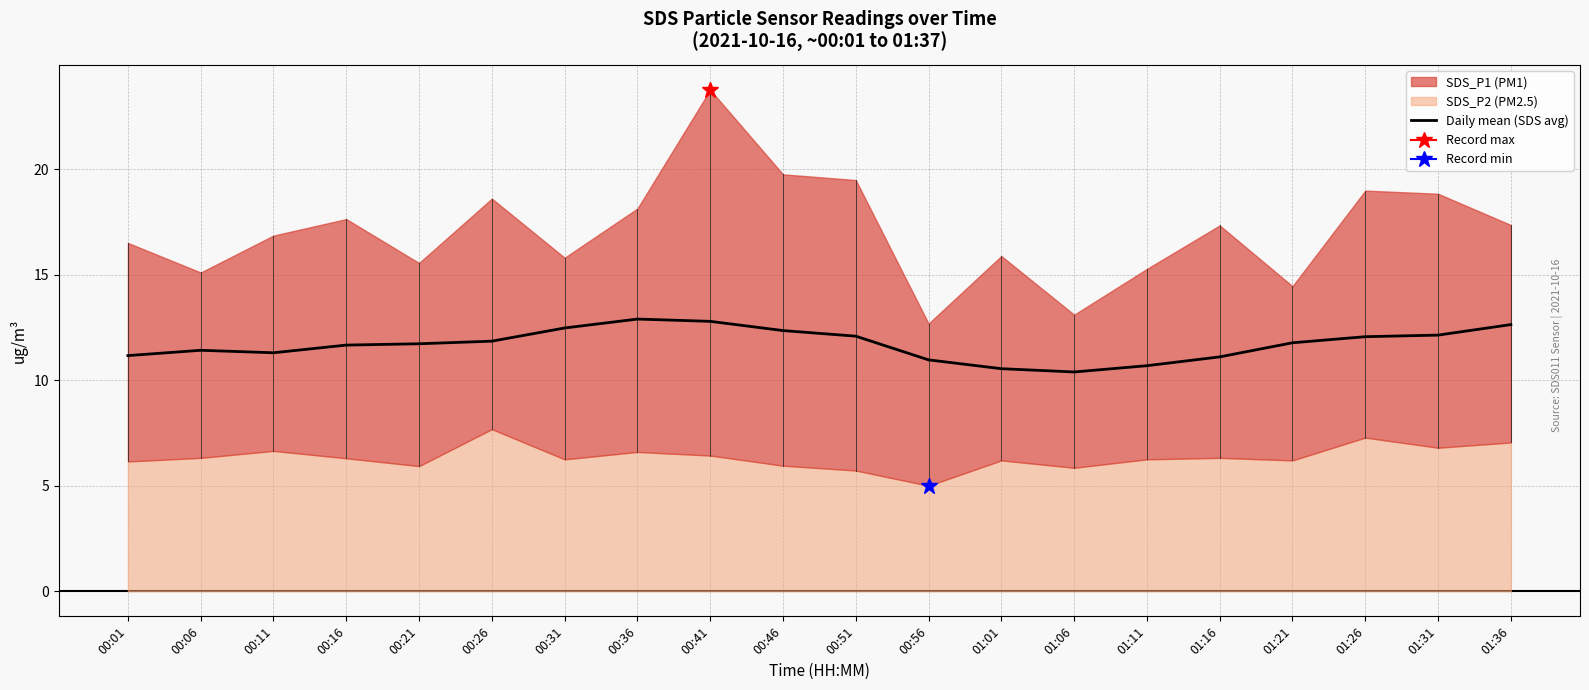

Where does the data first go above 11?

00:01